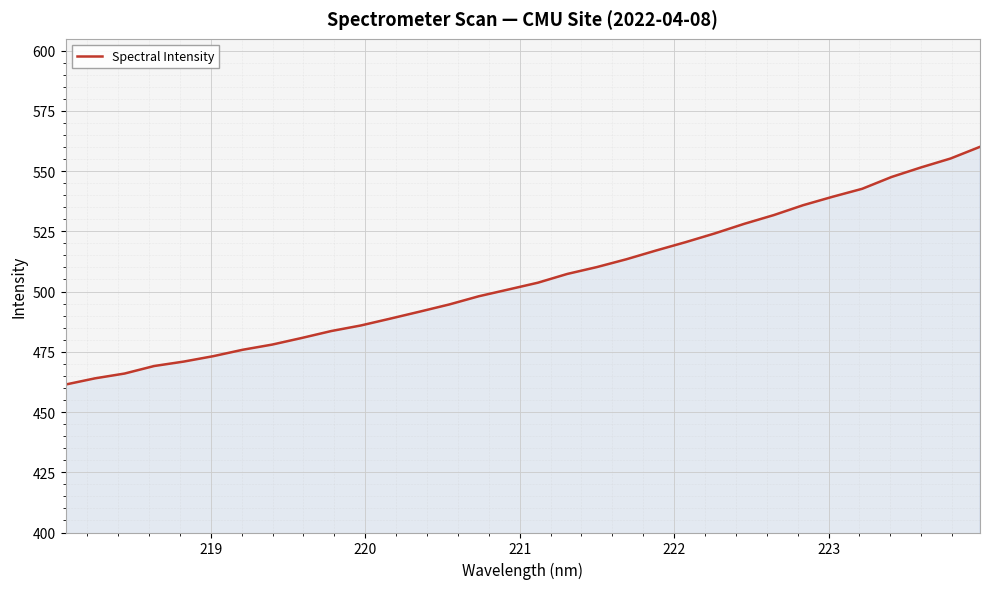

What is the maximum value shown in the chart?

560.0